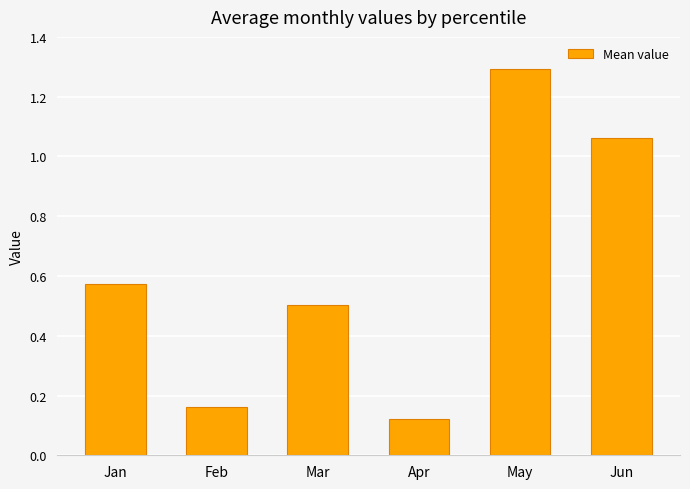

What is the change in value from Feb to Mar?

+0.3